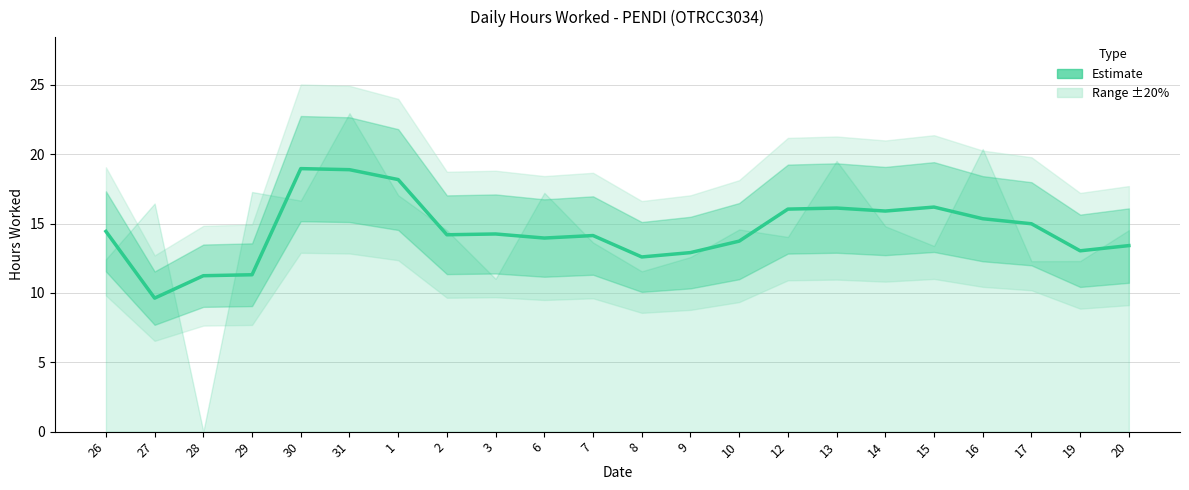

The value at 6 is 14.0. True or false?

True